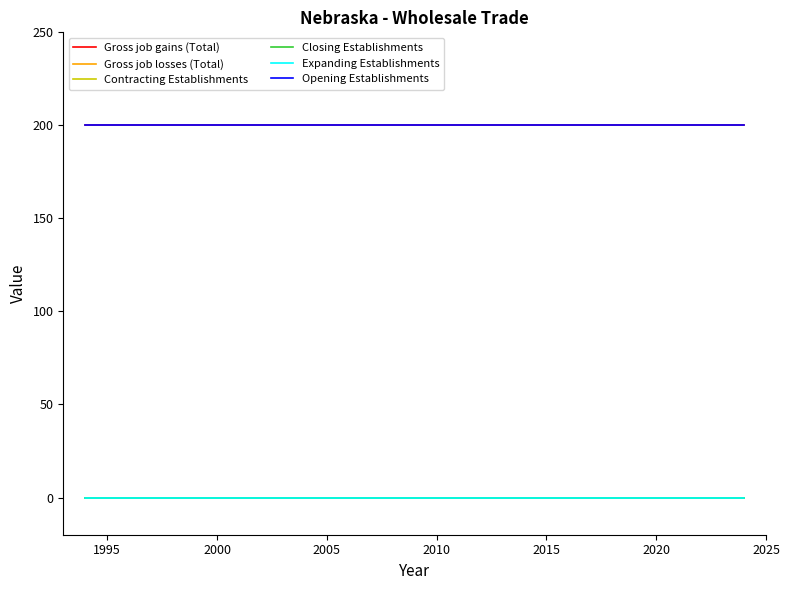

Does the chart have visible grid lines?

No